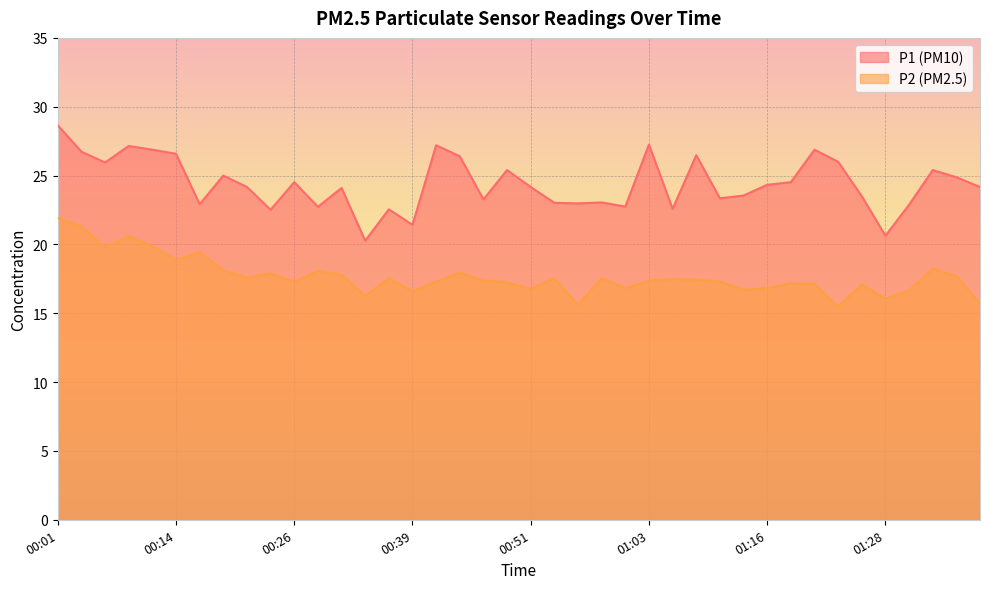

True or false: P2 and P1 intersect in this chart.

False